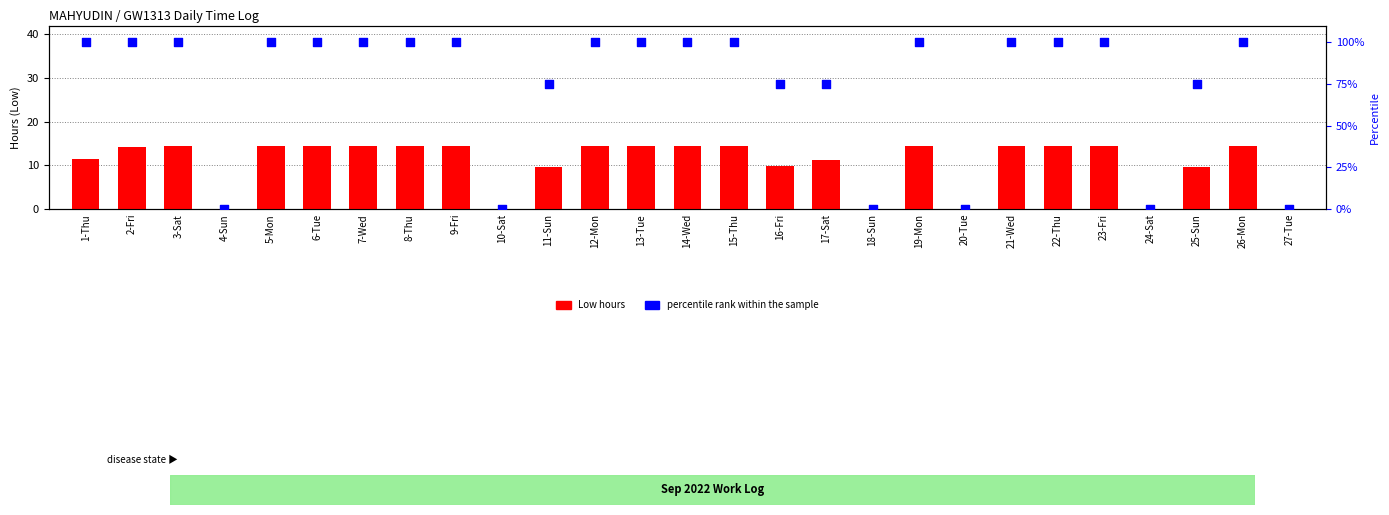

Which series contains the highest Y value?

percentile rank within the sample